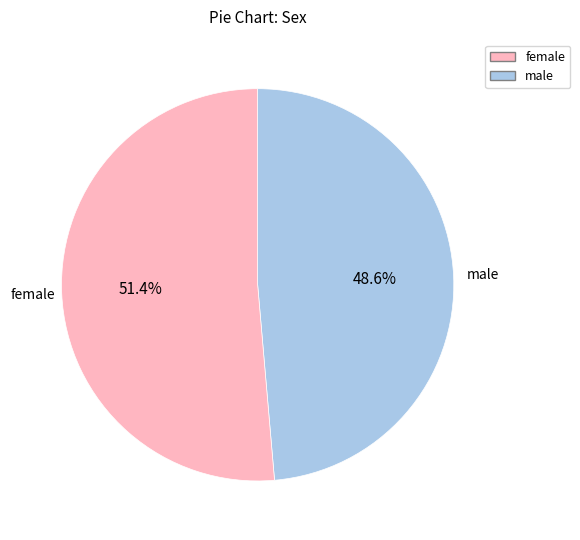

What is the smallest slice in the pie chart?

male